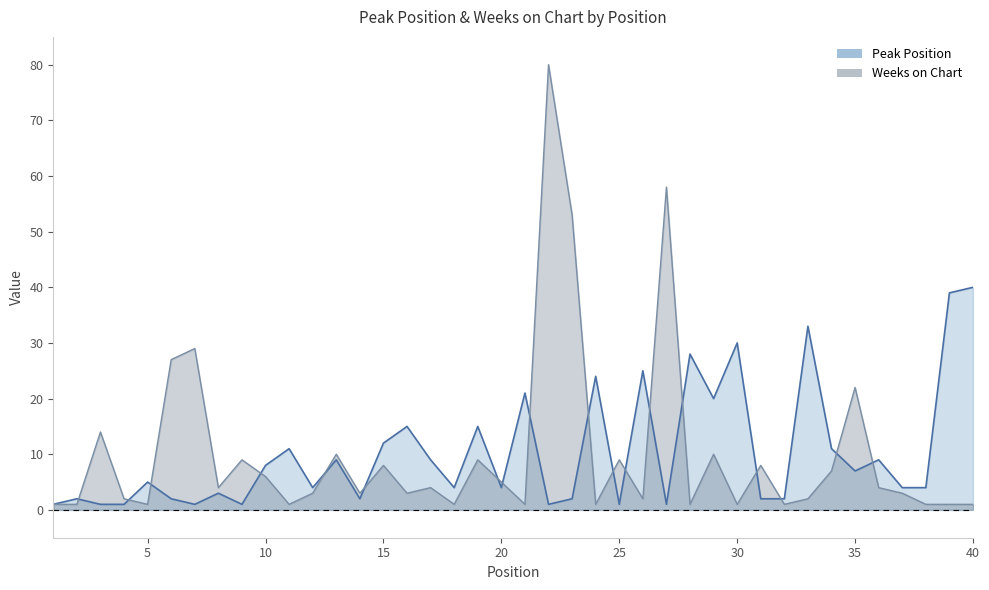

Which series changed the most between 1 and 10?

Peak Position